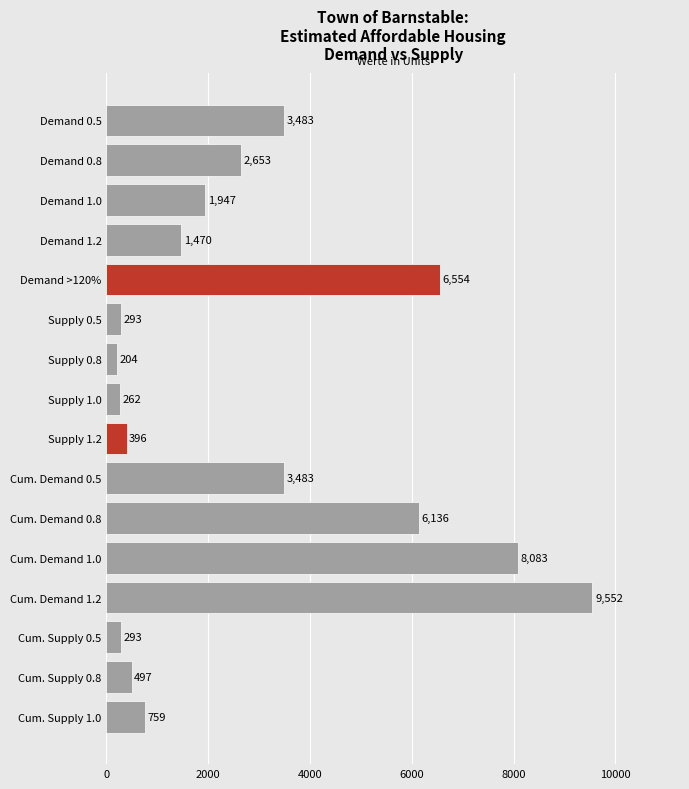

The value at Supply 1.0 is 261.9. True or false?

True